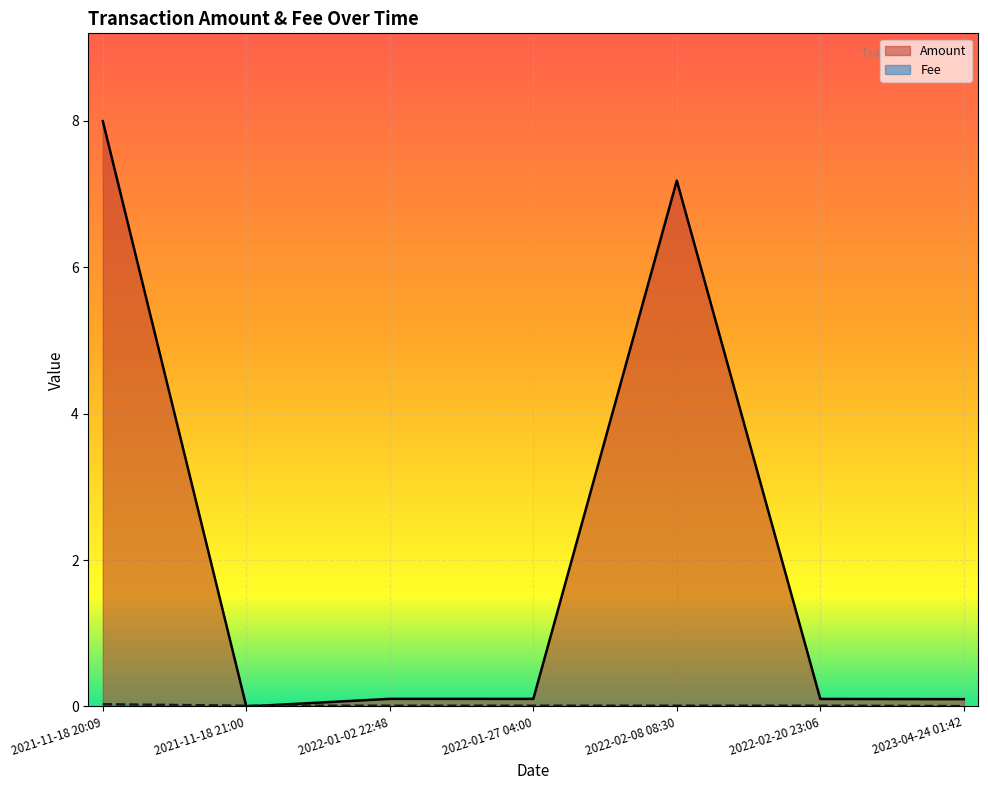

The value of Amount at 2021-11-18 20:09 is 12.1. True or false?

False